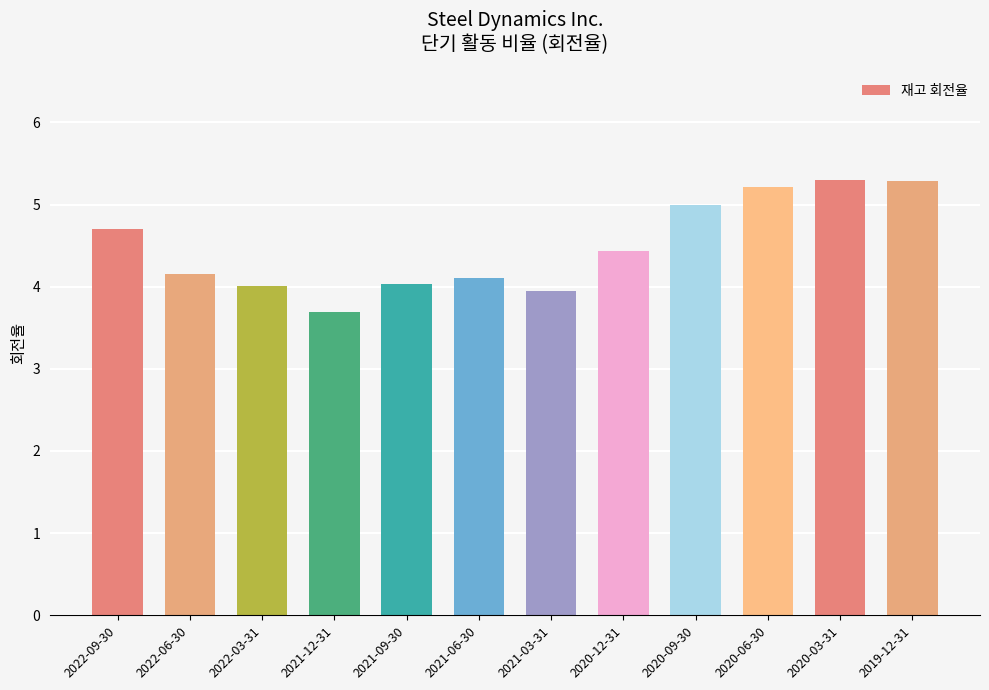

The chart shows a value of 9.1 at 2019-12-31. True or false?

False